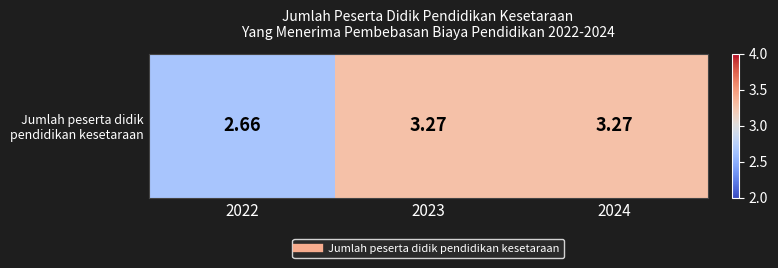

What is the change in value from 2022 to 2023?

+0.6